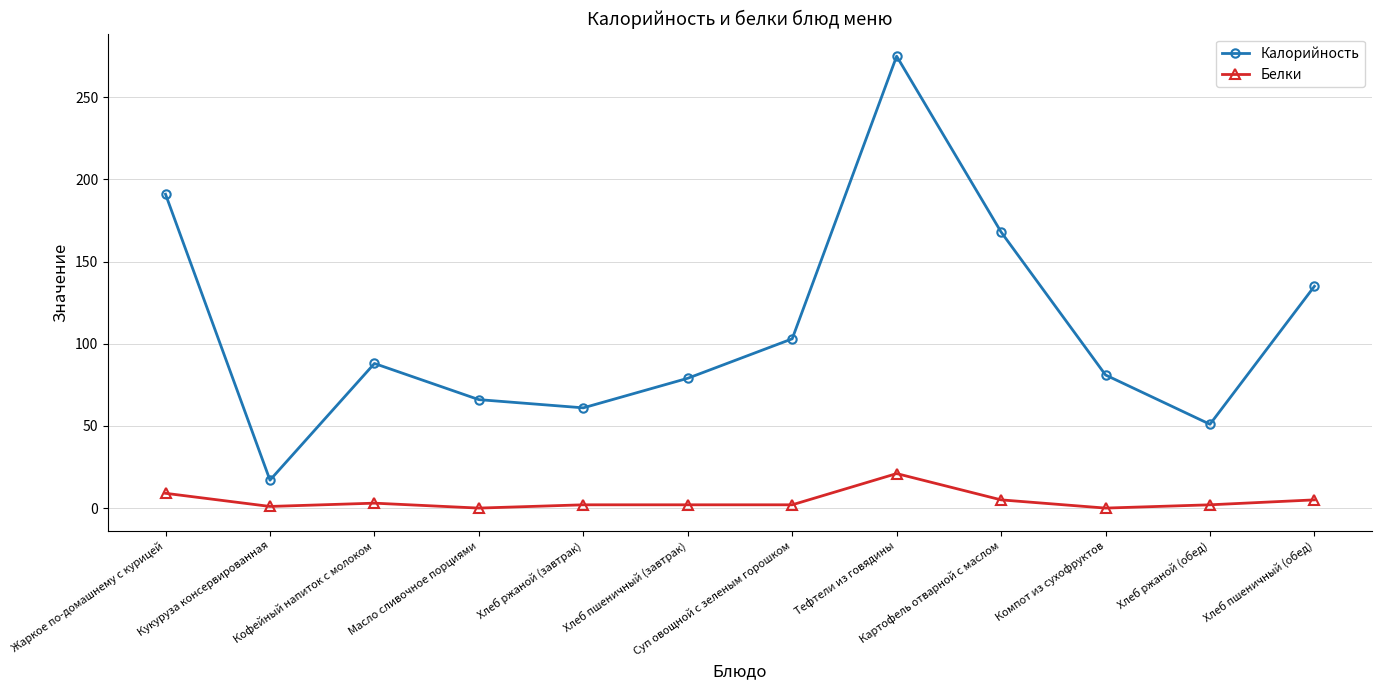

Which series has the largest total across all categories?

Калорийность